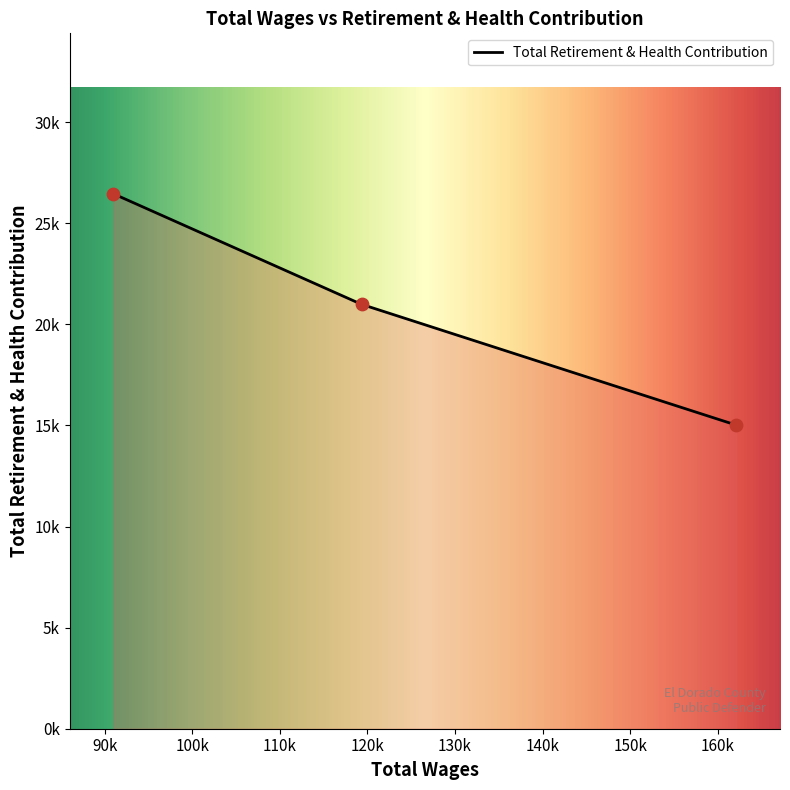

Which has a higher value, 119316.0 or 90982.0?

119316.0